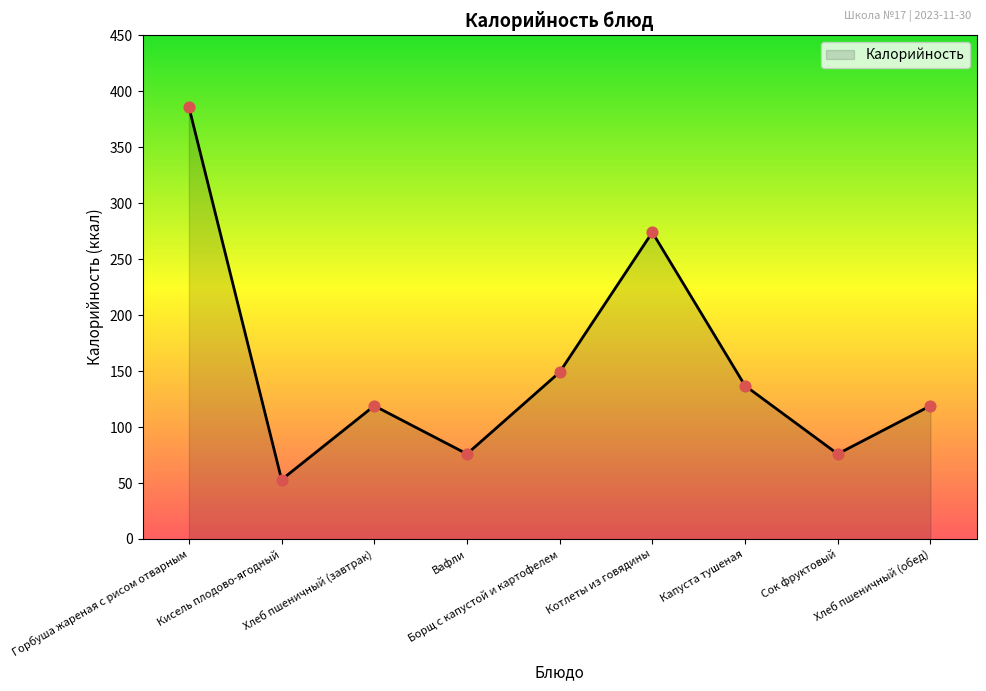

What is the ratio of the value at Сок фруктовый to the value at Котлеты из говядины?

0.3